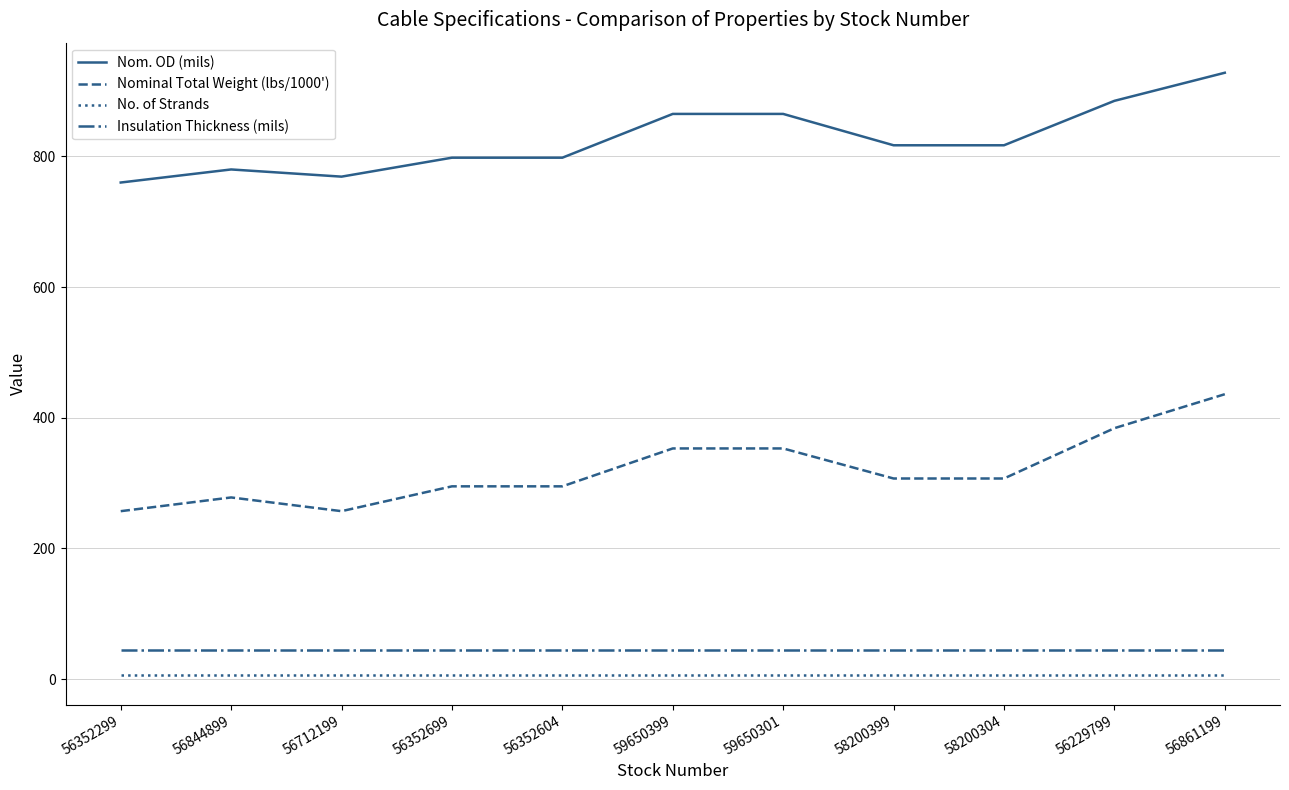

Which series has the widest spread of values?

Nominal Total Weight (lbs/1000')